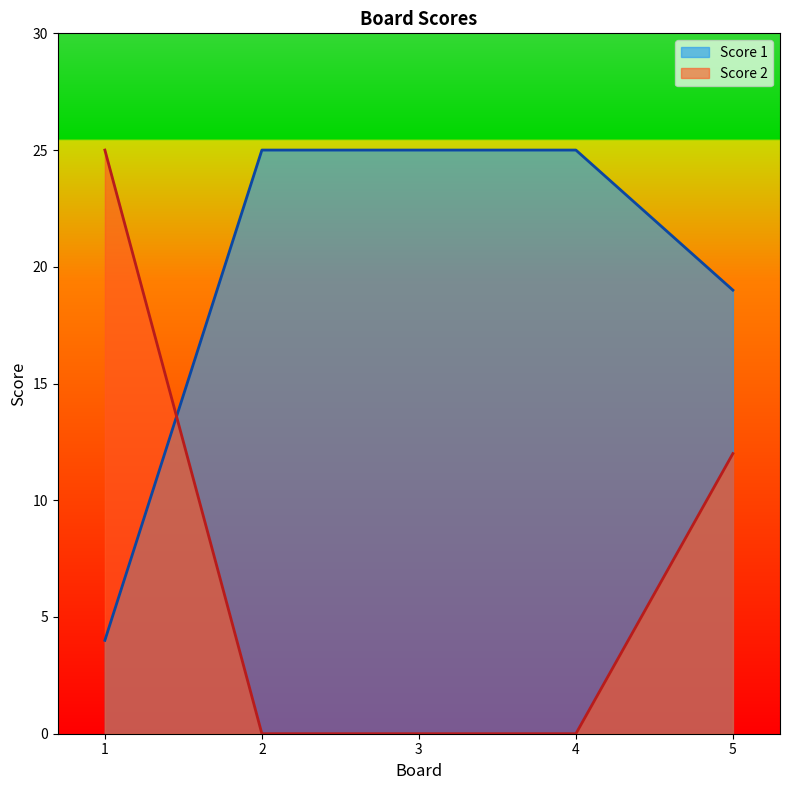

Which series changed the most between 1 and 3?

Score 2